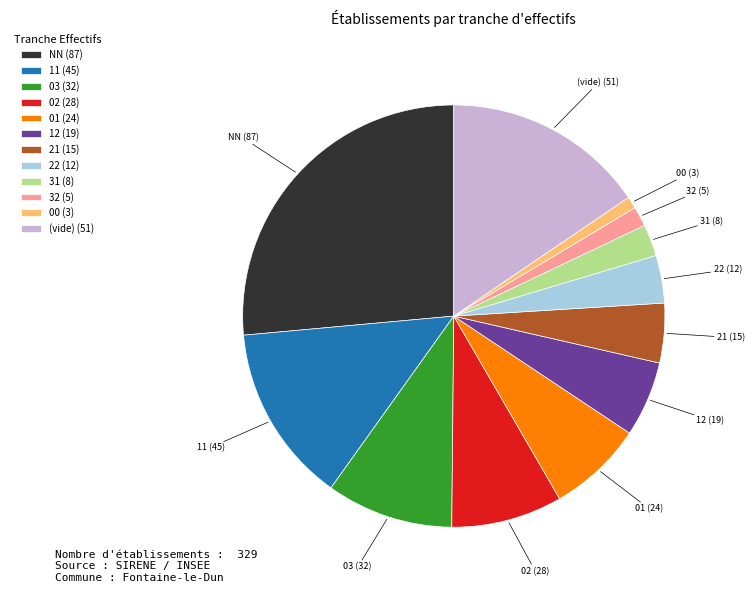

Which category has the biggest portion of the pie?

NN (87)